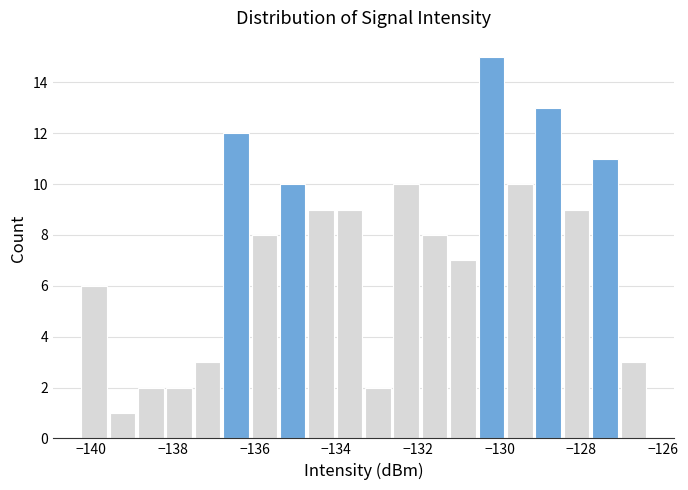

Read against the x-axis, roughly where is the centre of the tallest bar?

-130.2